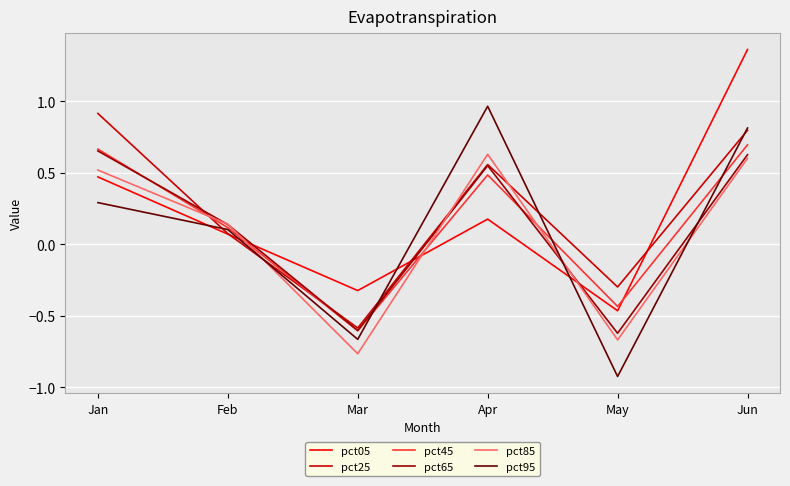

True or false: pct45 has more than 1 interior local peaks.

False